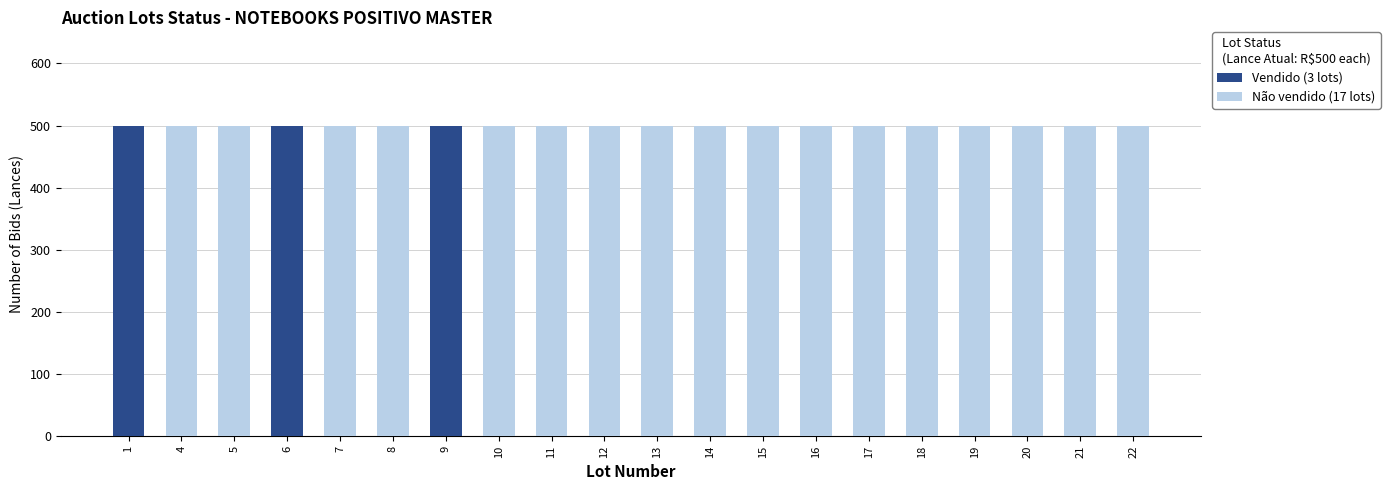

Is it true that Não vendido (17 lots) equals 805 at 7?

False